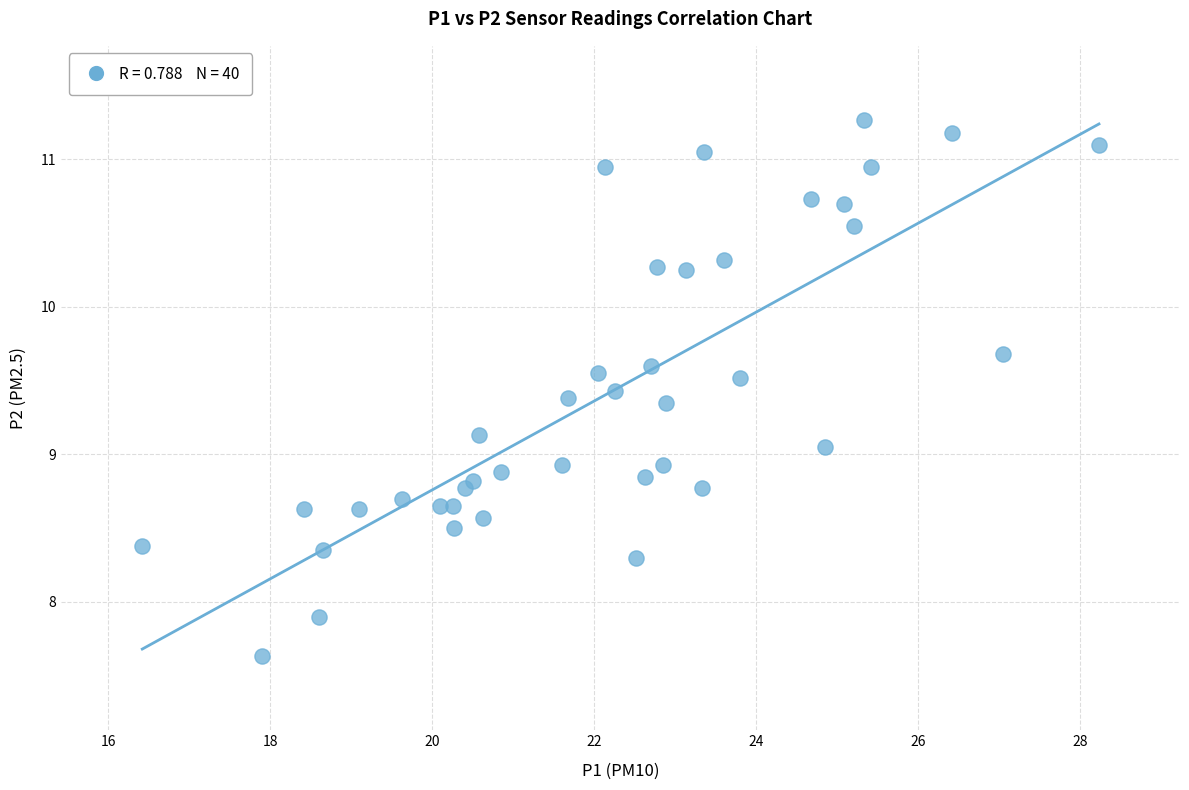

What is the range of Y values (max minus min)?

3.6